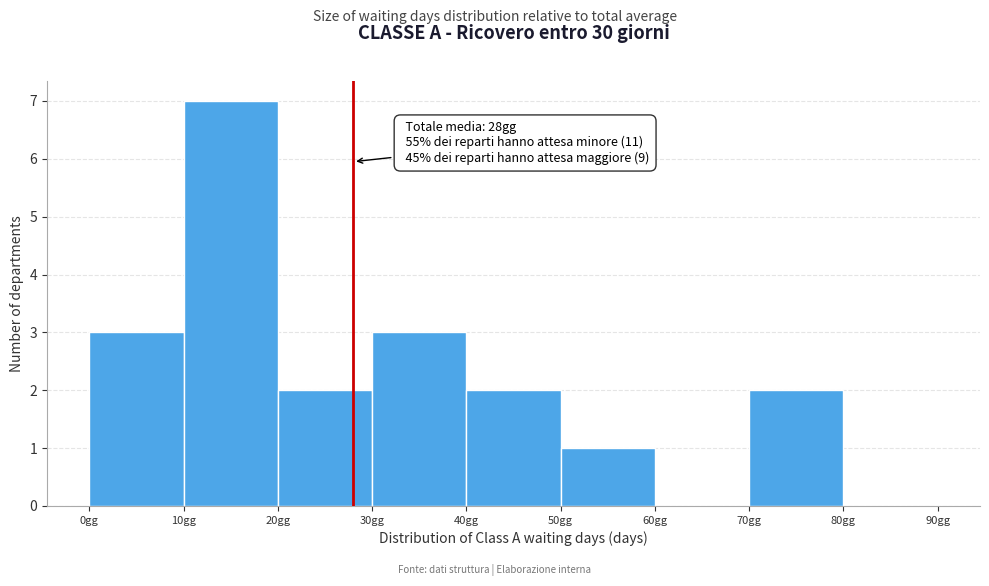

Which range on the x-axis has the tallest bar?

10 to 20